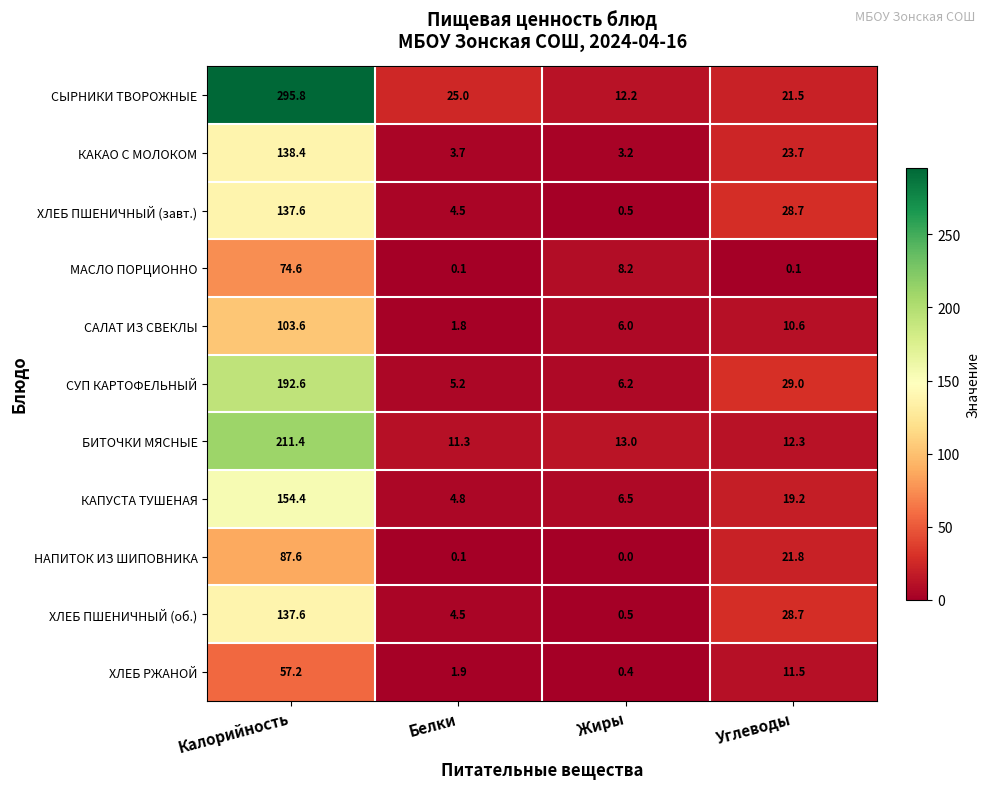

Where does the КАКАО С МОЛОКОМ series first go above 23?

Калорийность